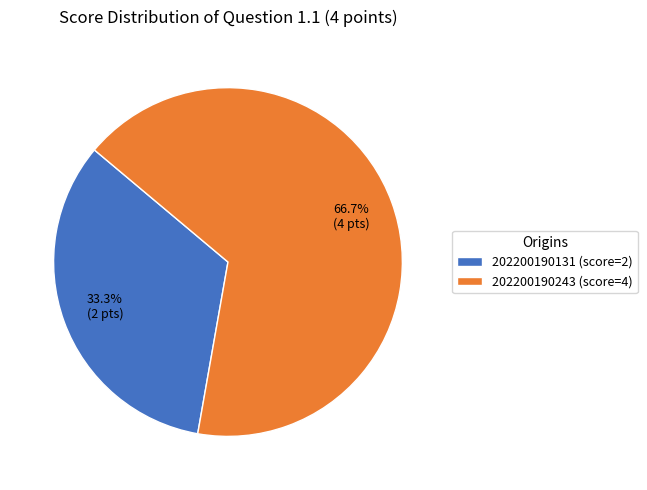

Which slice is the smallest?

202200190131